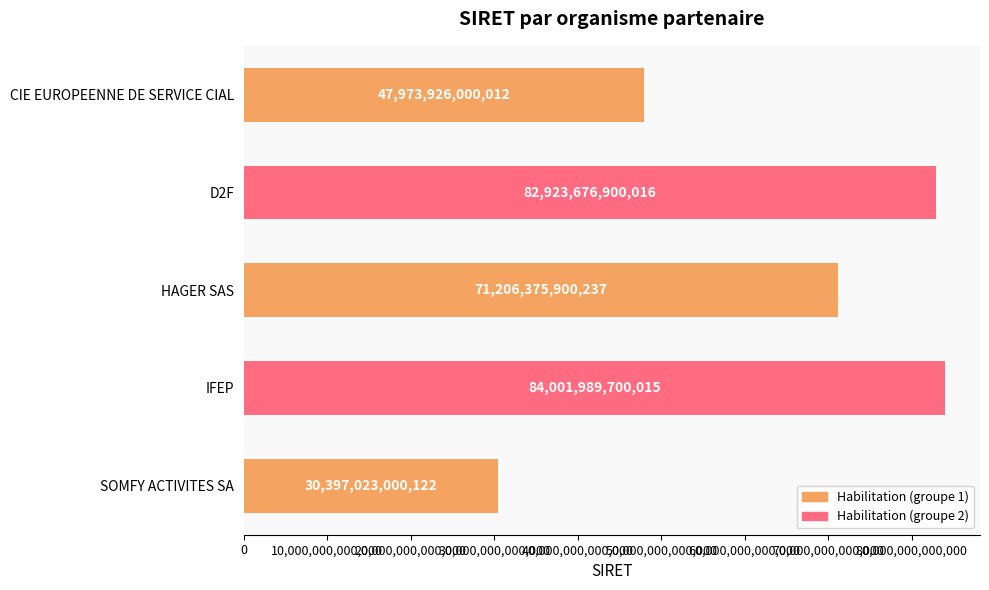

What position from the bottom is D2F?

4